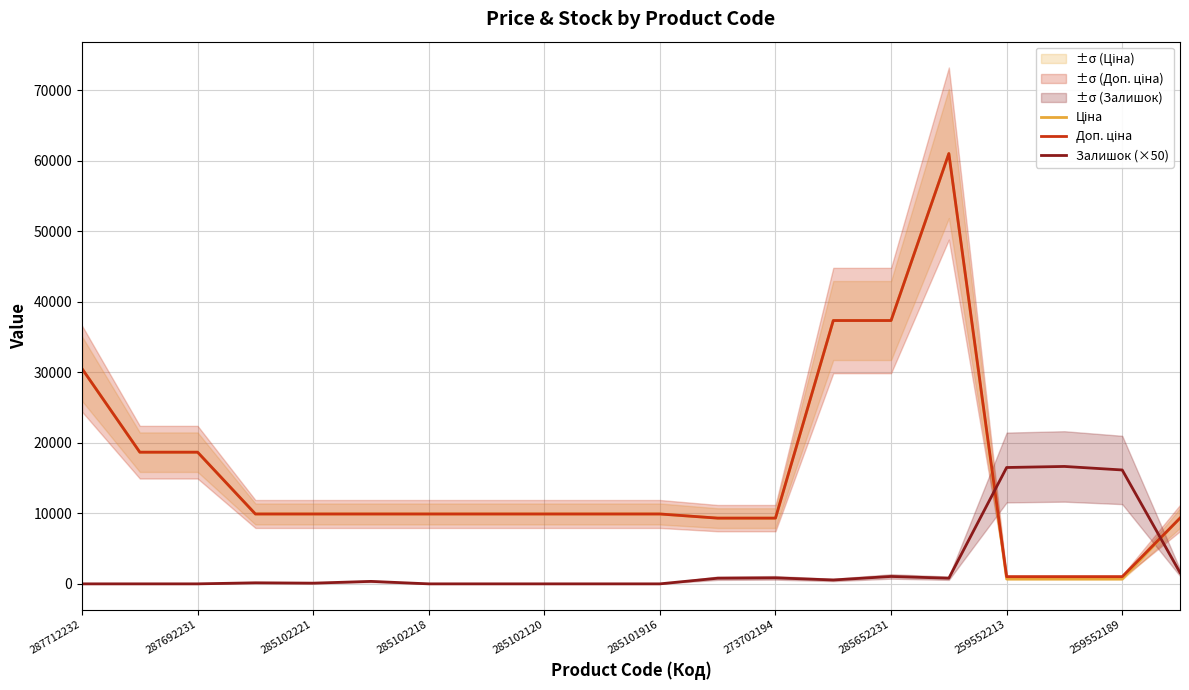

At which category does Доп. ціна reach its first local peak?

15